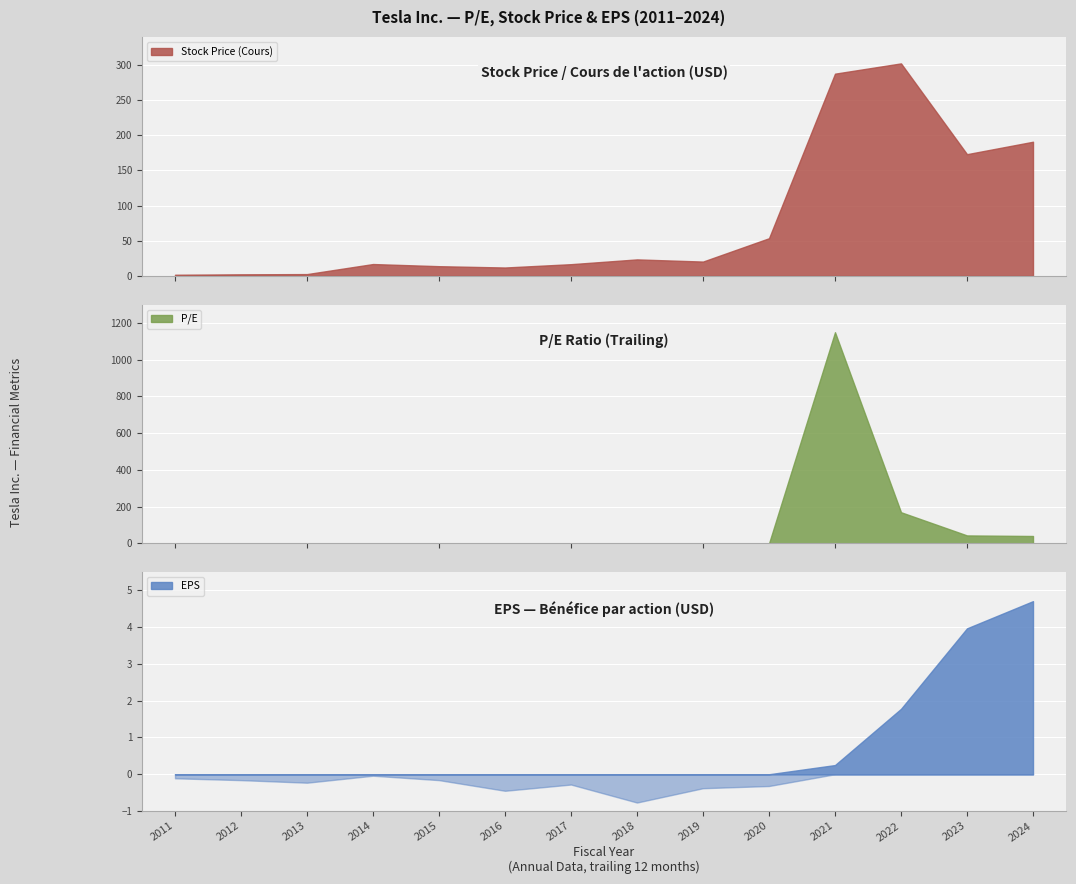

How many data points does each series have?

14